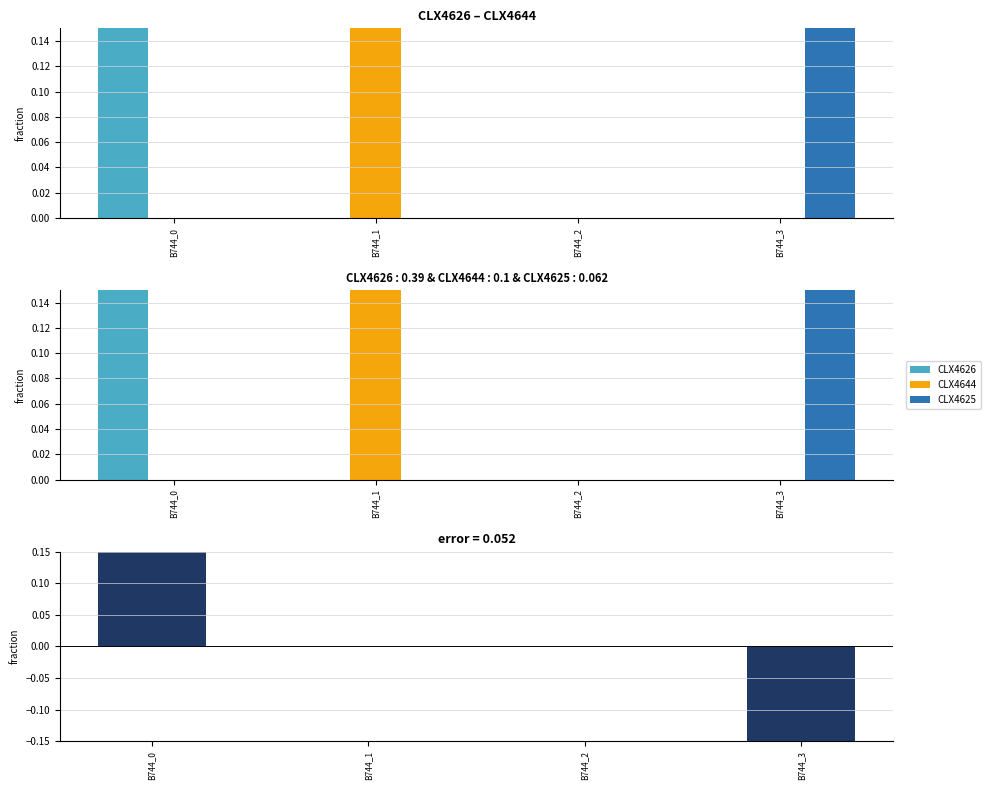

Rank the series by their maximum value, from highest to lowest.

CLX4626, error, CLX4644, CLX4625